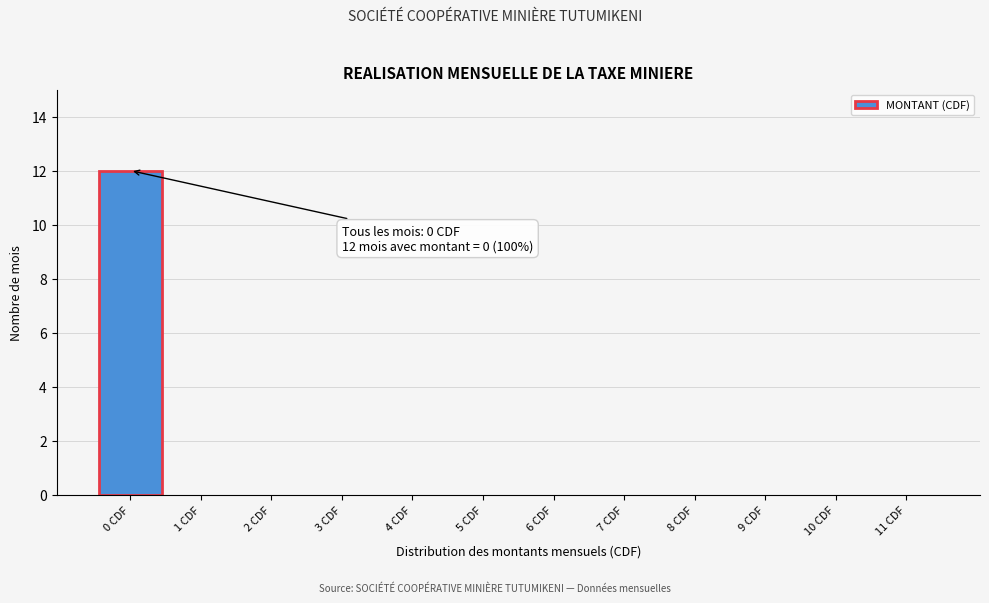

Reading left to right, list all the values displayed in this chart.

0 CDF=12	1 CDF=0	2 CDF=0	3 CDF=0	4 CDF=0	5 CDF=0	6 CDF=0	7 CDF=0	8 CDF=0	9 CDF=0	10 CDF=0	11 CDF=0